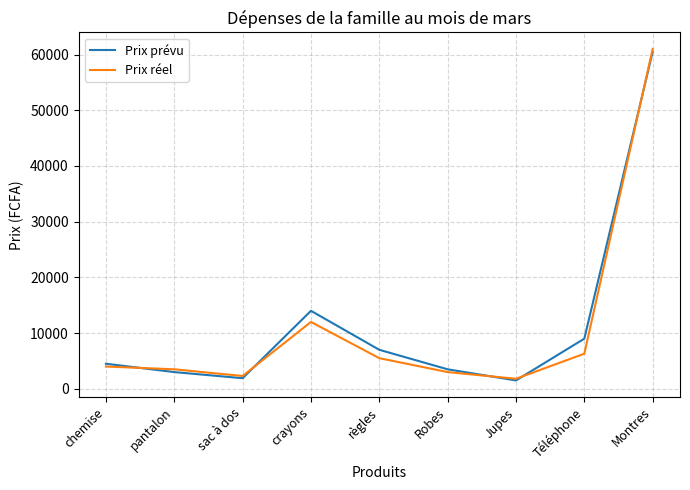

How many interior local peaks does the Prix prévu series have?

1